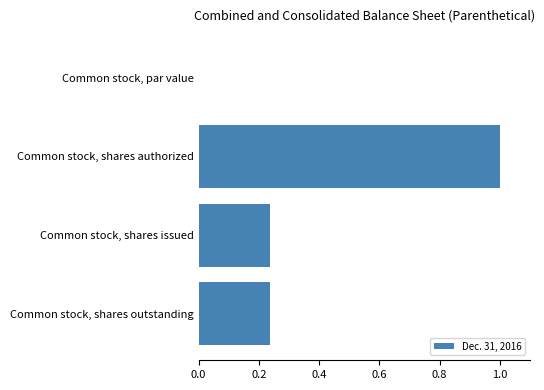

What value does the data have at Common stock, shares authorized?

1.0